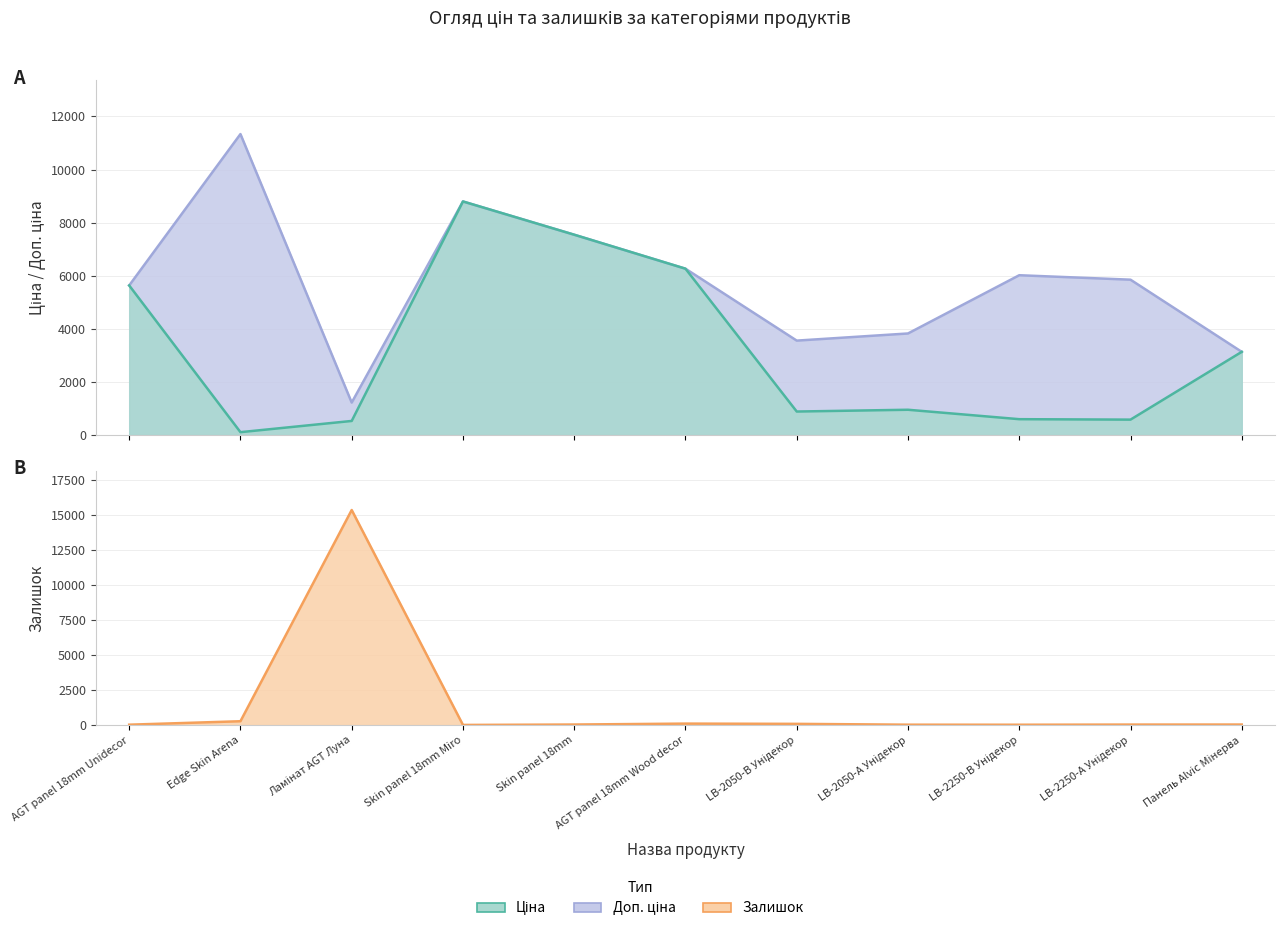

Rank the series at LB-2250-В Унідекор from highest to lowest value.

Доп. ціна, Ціна, Залишок